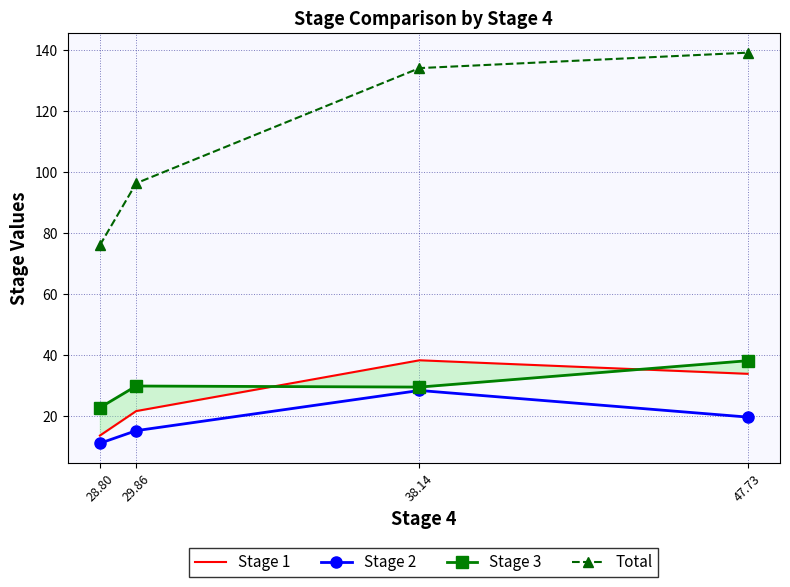

Between 38.14 and 47.73, which series saw the biggest shift?

Stage 2